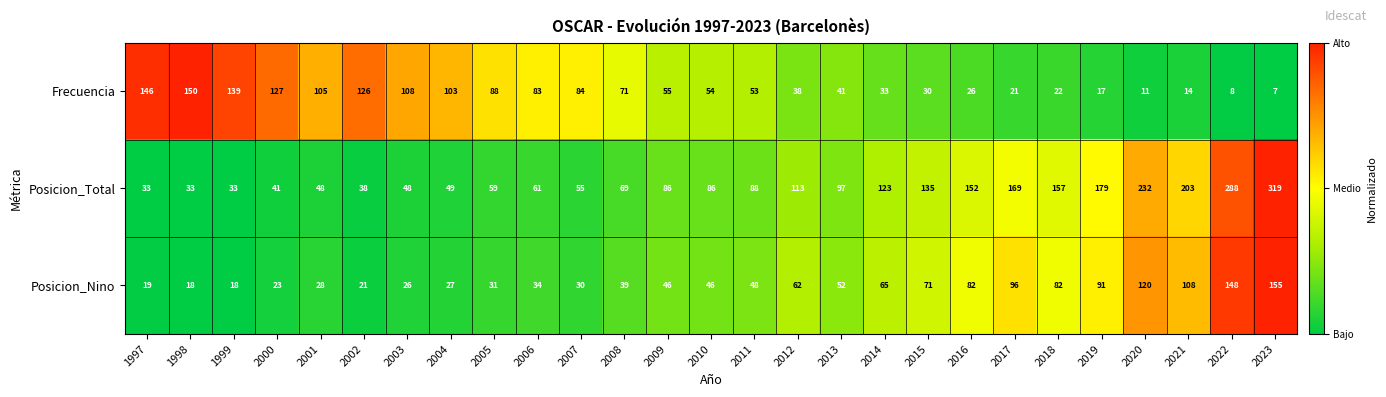

Which series changed the most between 2000 and 2017?

Posicion_Total